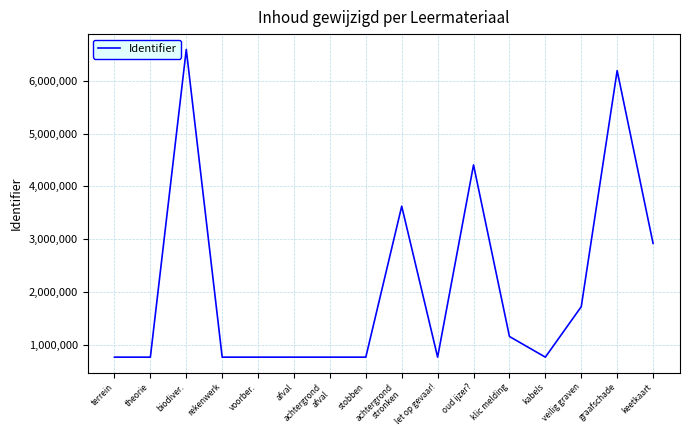

At which category does the data reach its first local peak?

biodiver.